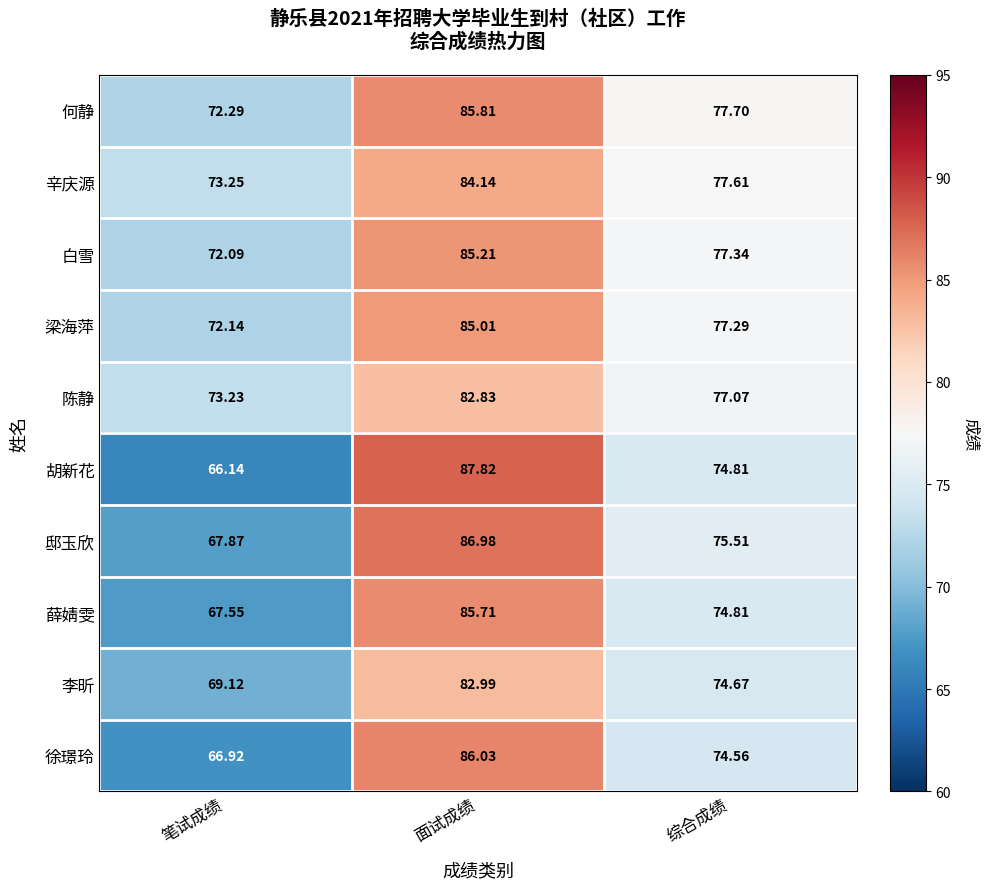

Which series has the widest spread of values?

胡新花